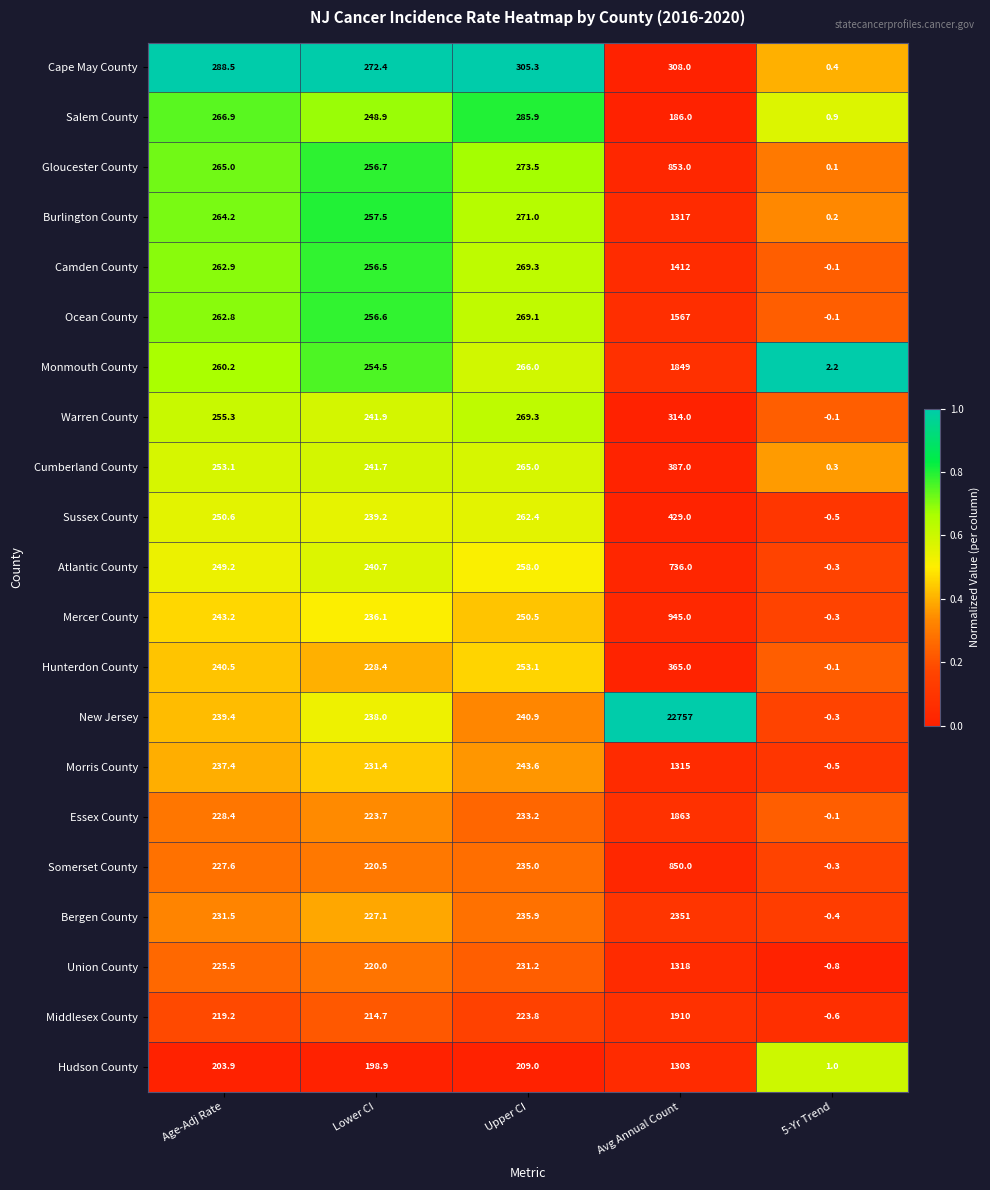

Between Upper CI and 5-Yr Trend, which series saw the biggest shift?

Cape May County